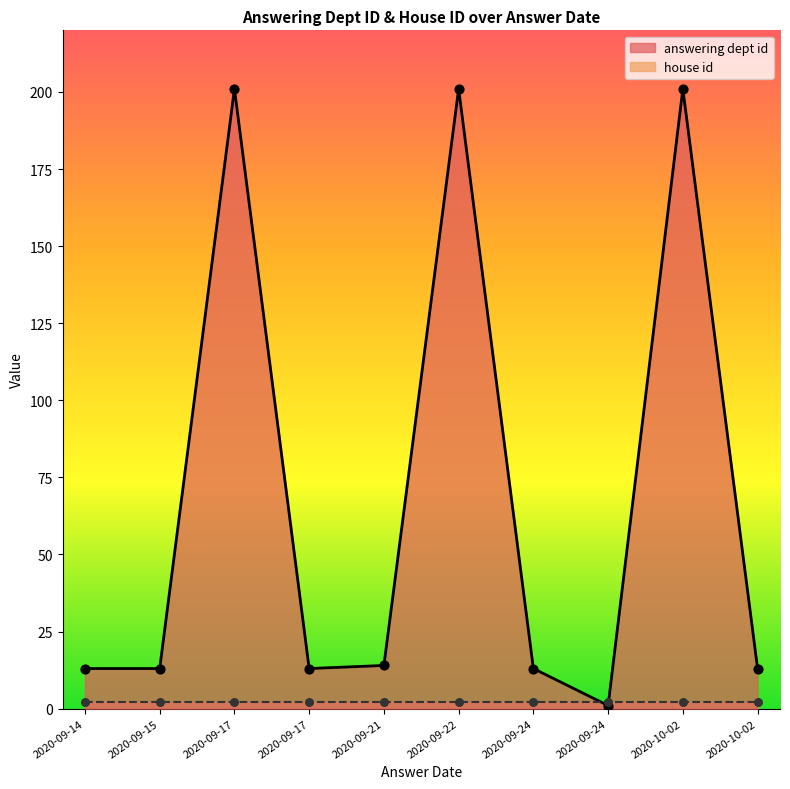

Approximately how many times larger is the value at 2020-09-14 compared to 2020-09-24?

13.0